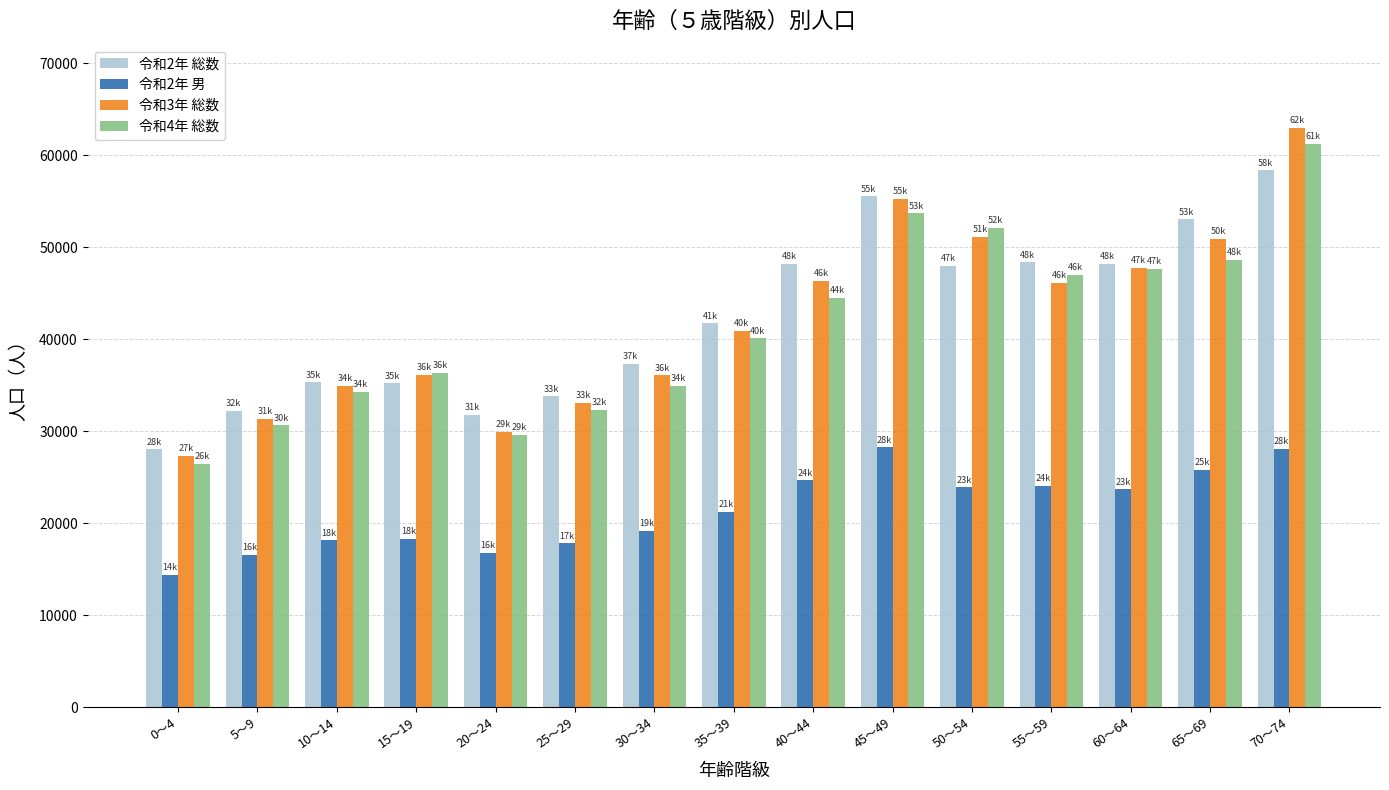

Where is 令和2年 総数 nearest to the value 43185?

35～39